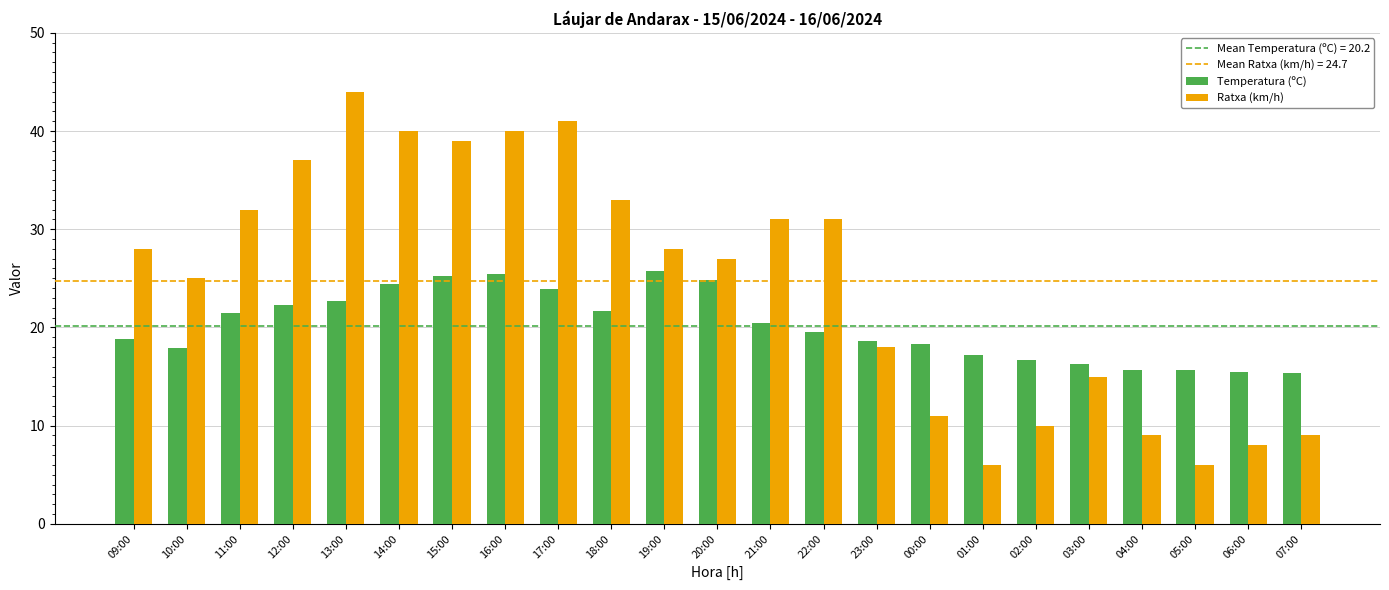

Is the value of Ratxa (km/h) at 12:00 greater than the value of Temperatura (ºC) at 22:00?

Yes